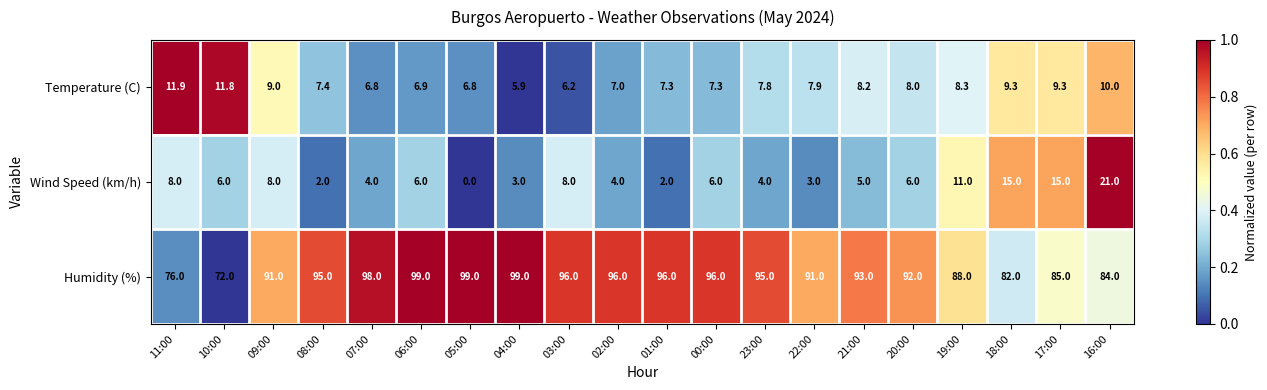

What is the difference between the maximum and minimum values in the Temperature (C) series?

6.0